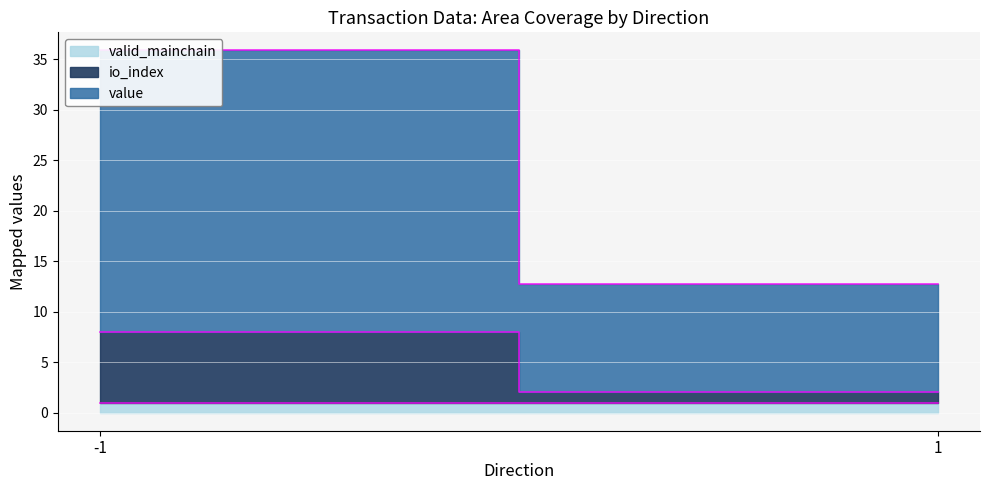

Between -1 and 1, which series saw the biggest shift?

value